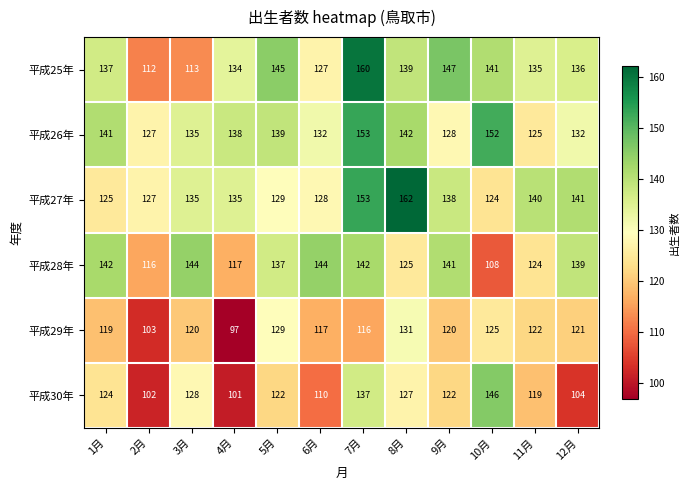

What is the average value of the 平成27年 series?

136